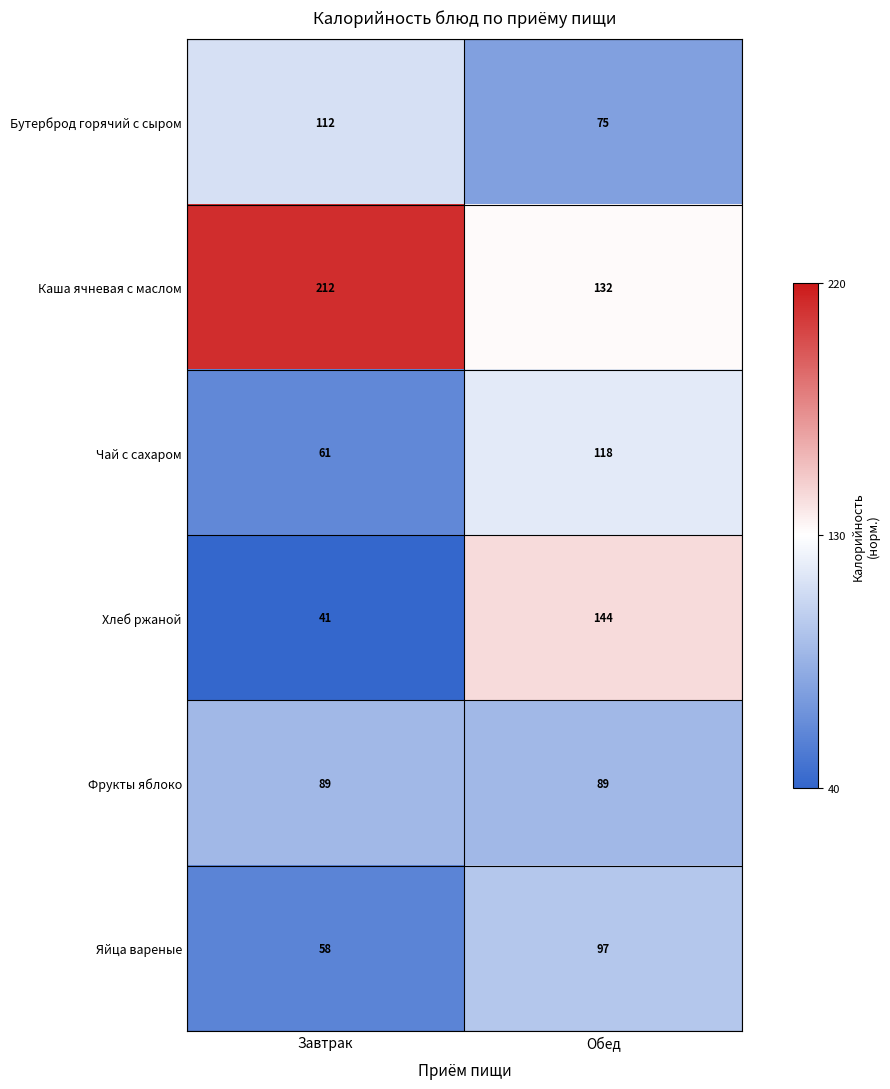

Reading left to right, what are all the values shown in this chart?

Бутерброд горячий с сыром: Завтрак=112	Обед=75
Каша ячневая с маслом: Завтрак=212	Обед=132
Чай с сахаром: Завтрак=61	Обед=118
Хлеб ржаной: Завтрак=41	Обед=144
Фрукты яблоко: Завтрак=89	Обед=89
Яйца вареные: Завтрак=58	Обед=97